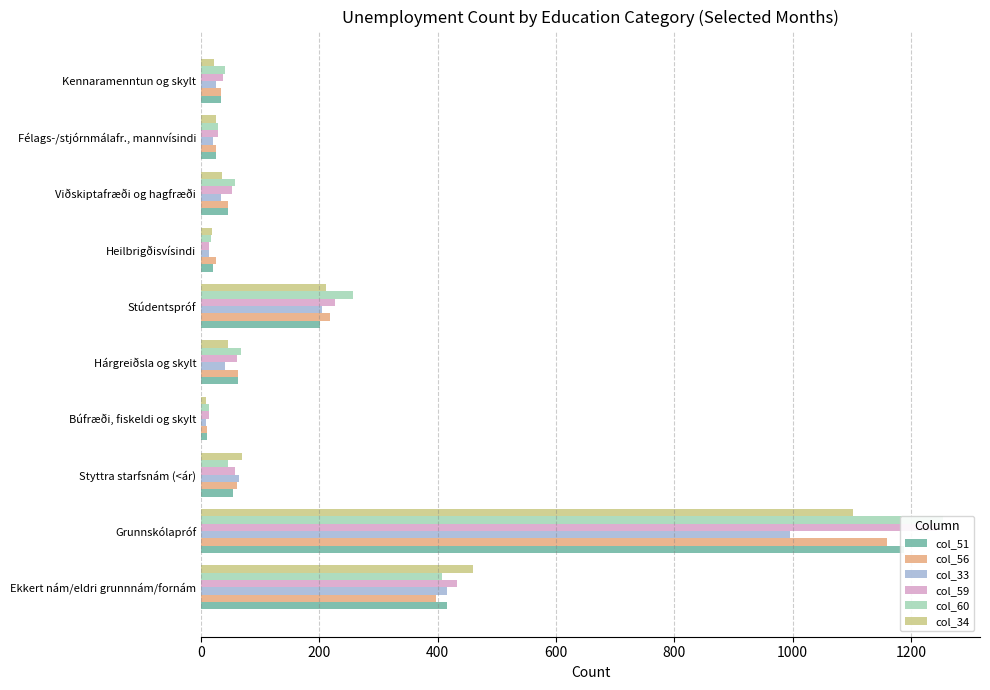

Reading left to right, what are all the values shown in this chart?

col_51: 415	1188	54	11	62	201	21	46	26	34
col_56: 398	1159	61	11	62	218	25	46	26	33
col_33: 415	995	64	9	41	204	13	34	21	25
col_59: 433	1244	57	14	61	226	14	53	29	37
col_60: 407	1254	46	13	67	257	17	58	29	40
col_34: 459	1102	70	9	46	211	18	35	26	22